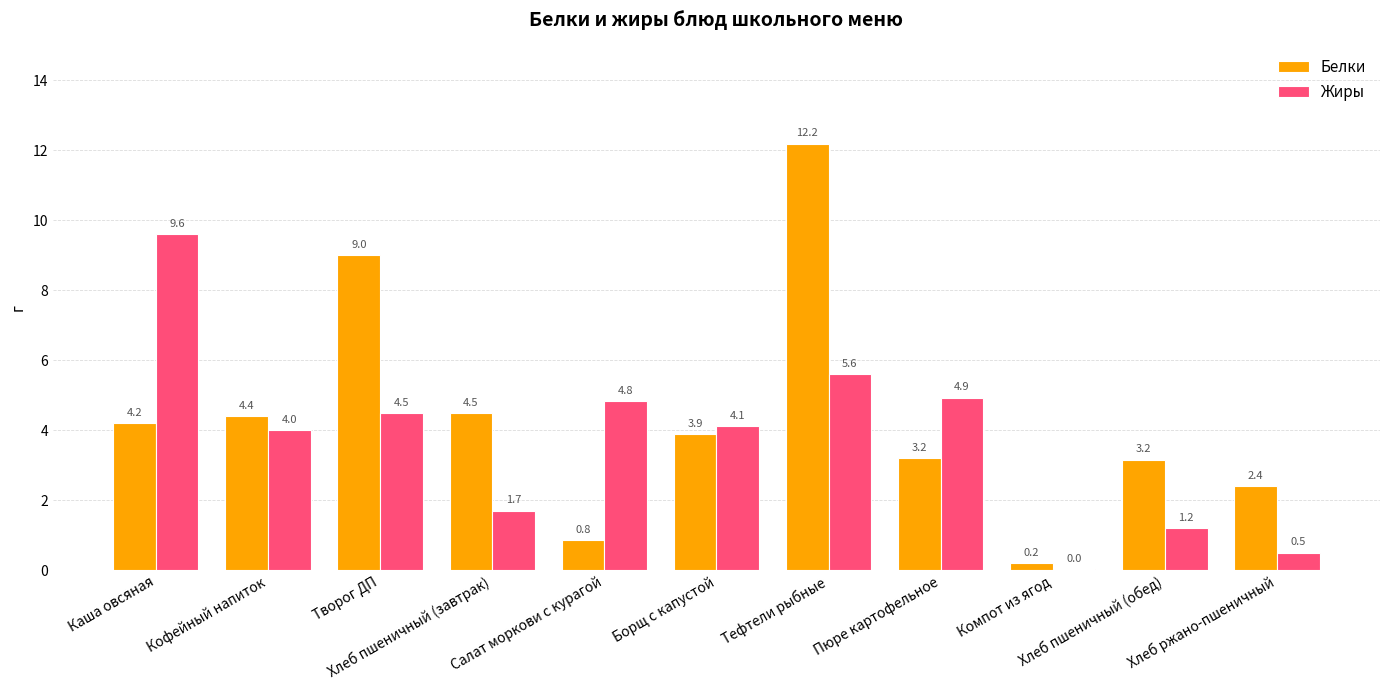

Are the bars grouped side by side (vs. stacked)?

Yes